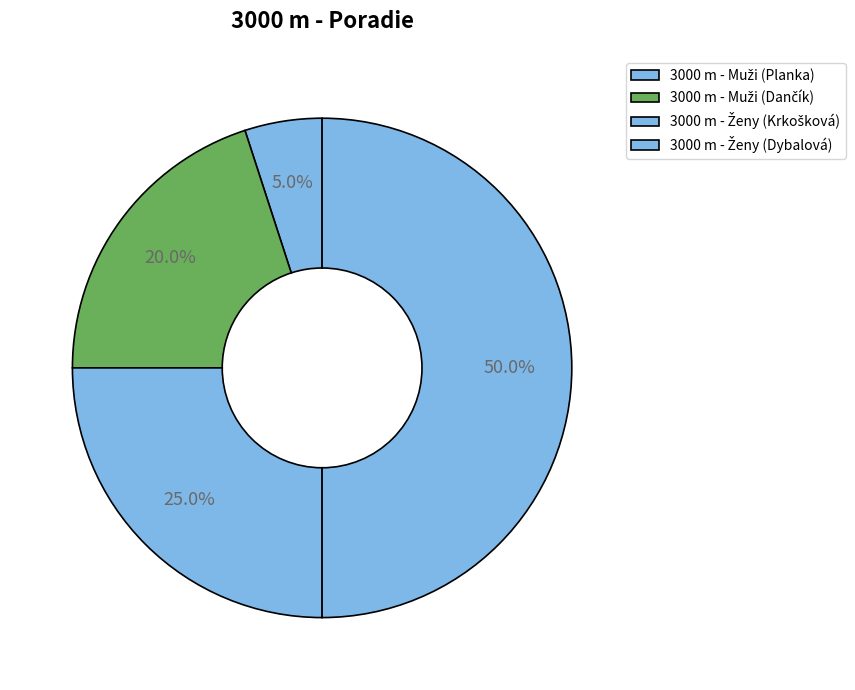

How many segments does this pie chart have?

4